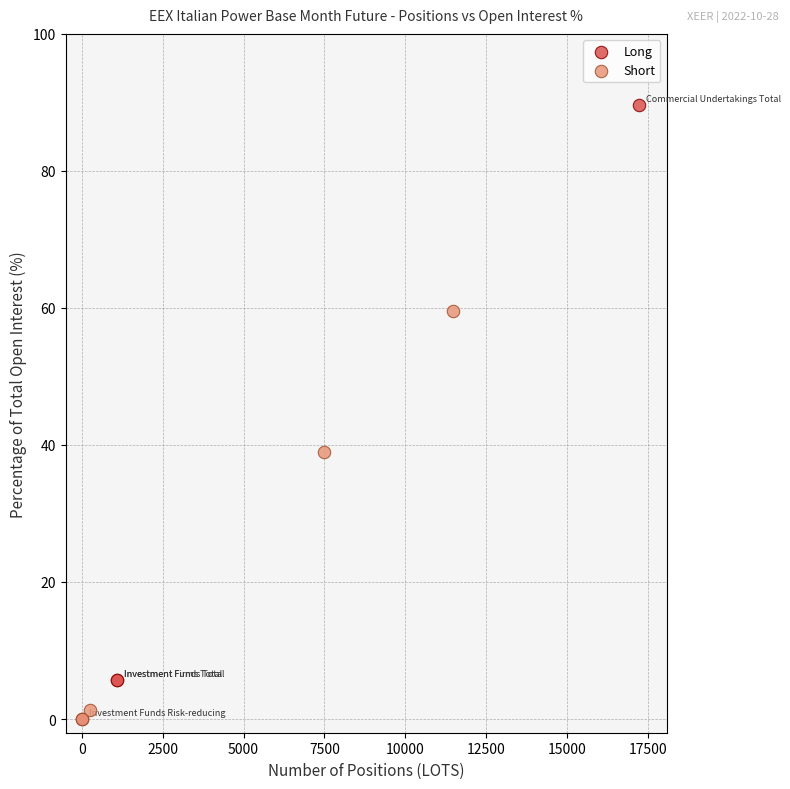

Which series has the widest spread of Y values?

Long